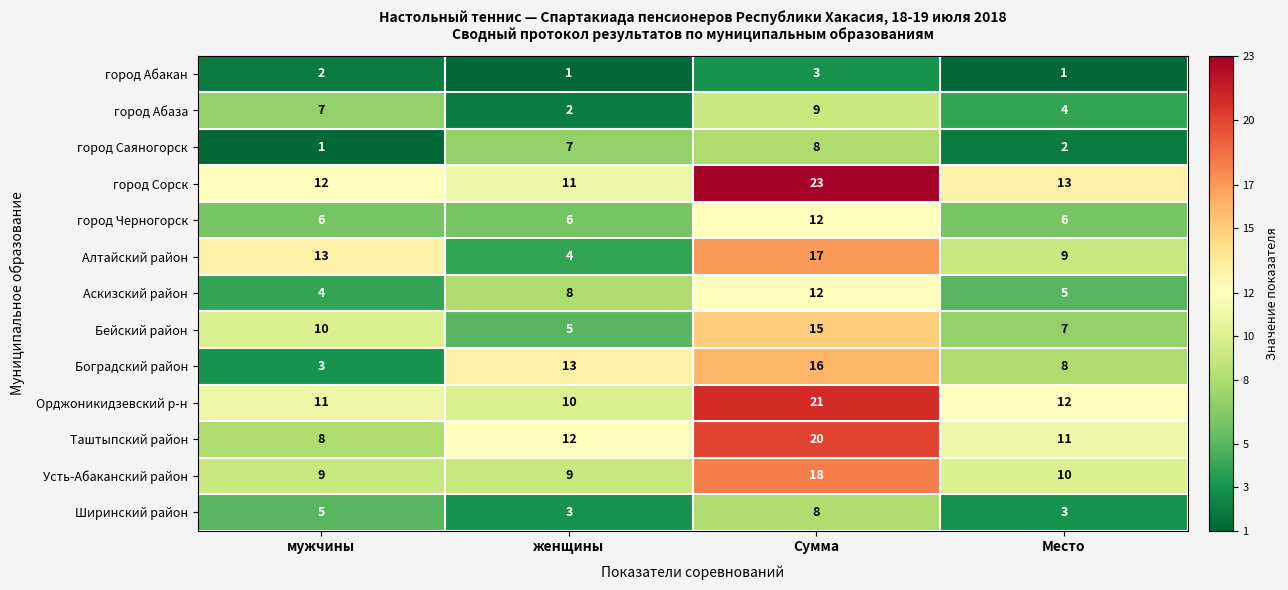

The Алтайский район series shows 6 at Место. True or false?

False